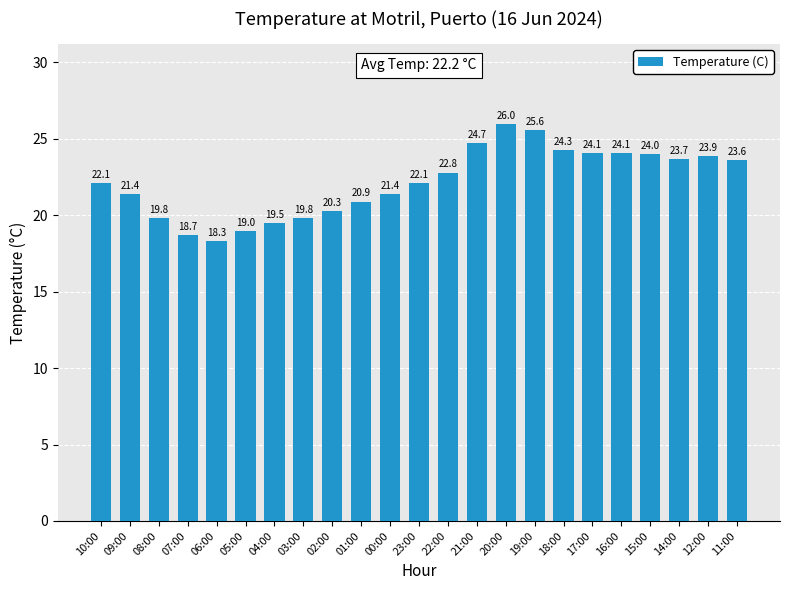

At which category does the chart reach its minimum across all series?

06:00